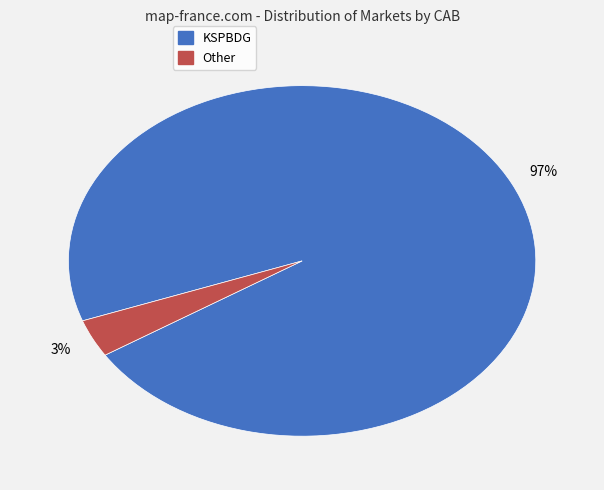

Does Other represent more than half of the total?

No